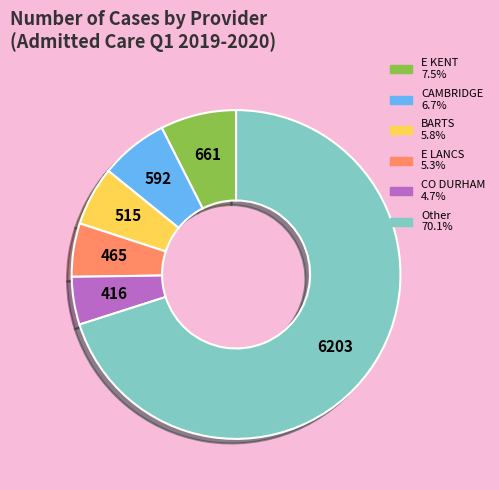

Does any single category account for the majority?

Yes